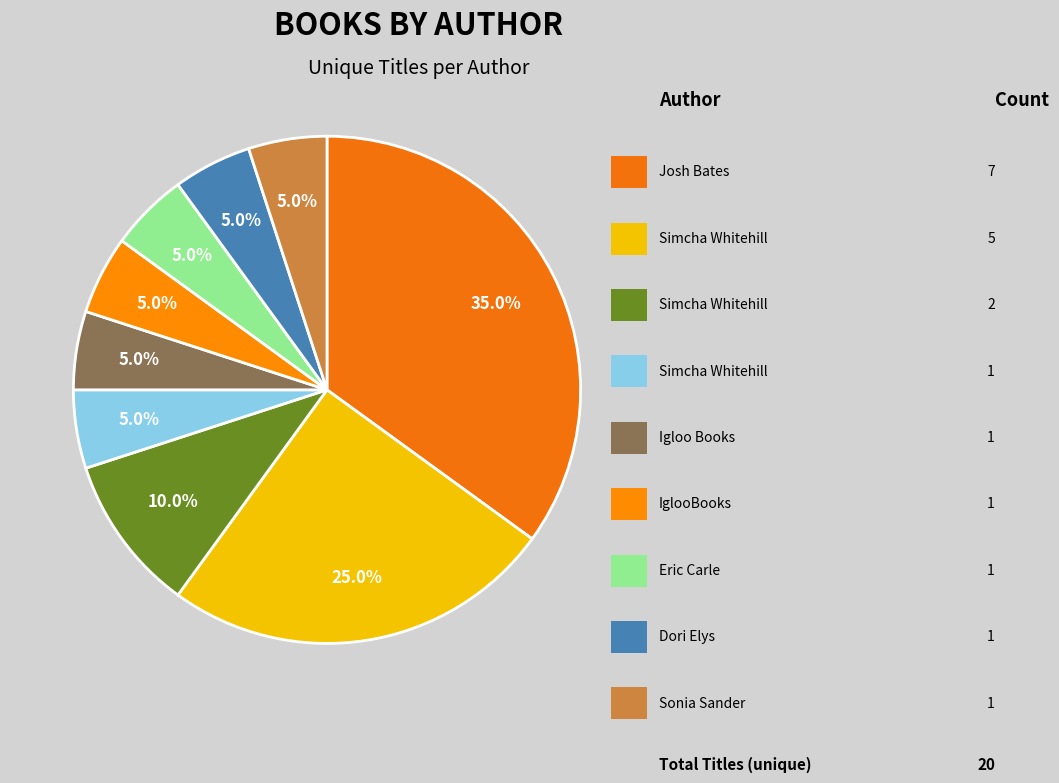

Which category has the smallest portion of the pie?

Simcha Whitehill (184027635)